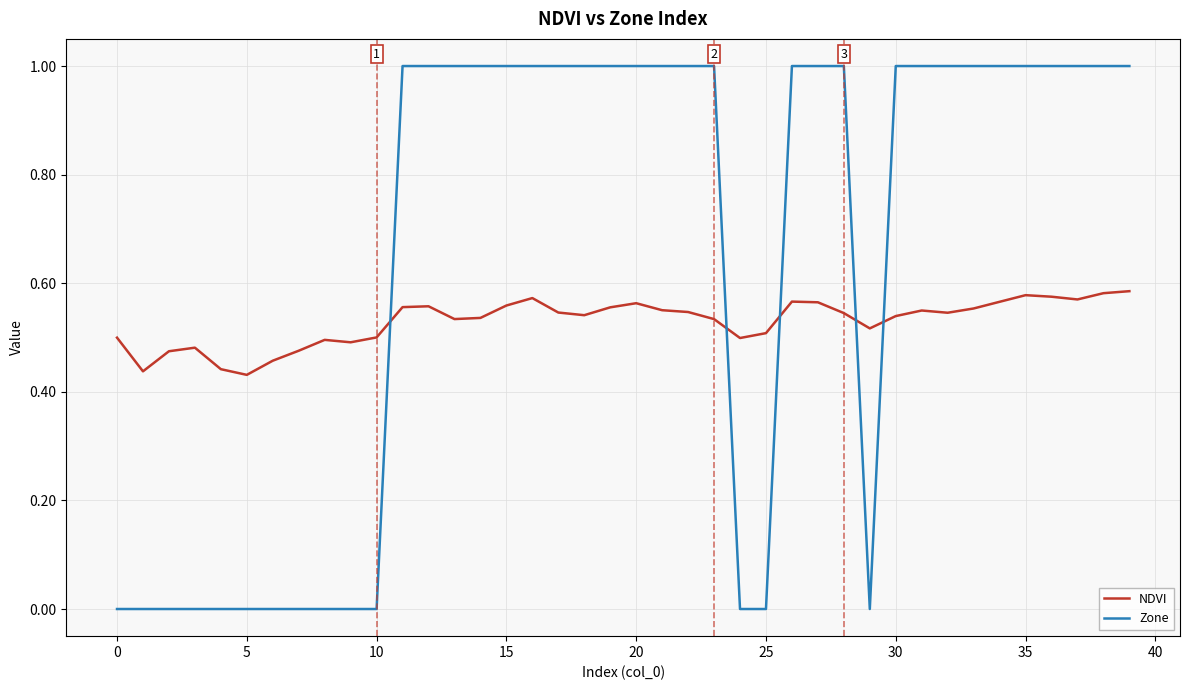

Rank the series by their maximum value, from highest to lowest.

Zone, NDVI